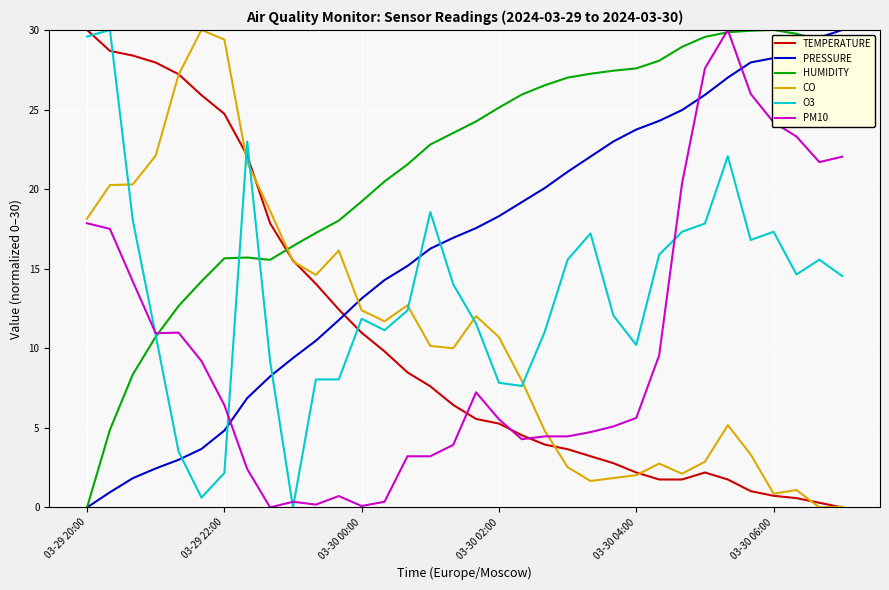

What is the maximum value for HUMIDITY?

30.0